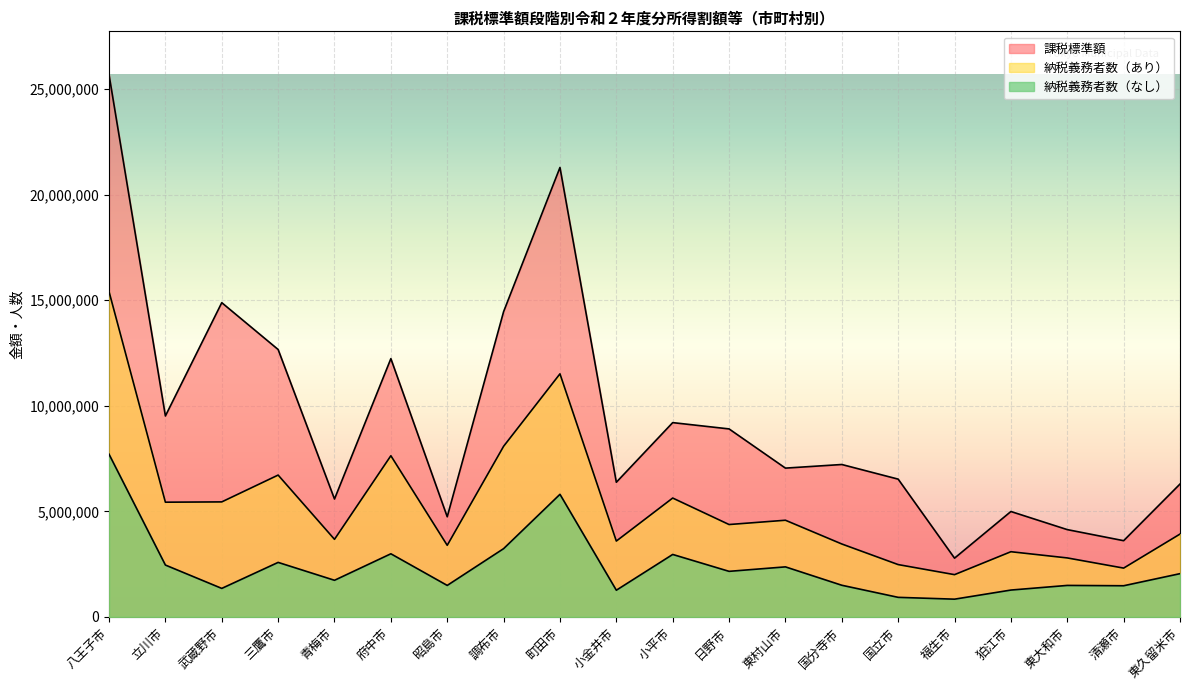

How many data points in 納税義務者数（なし） are above 2048239?

10